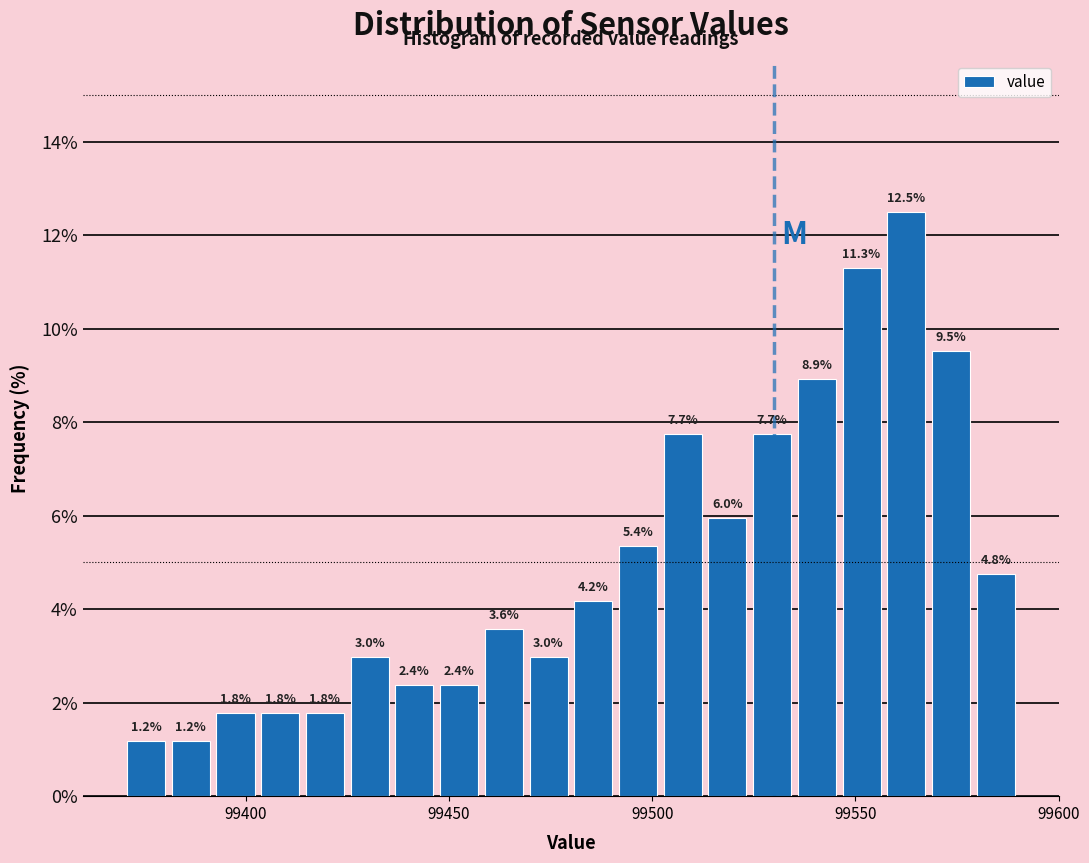

Read against the x-axis, roughly where is the centre of the tallest bar?

99565